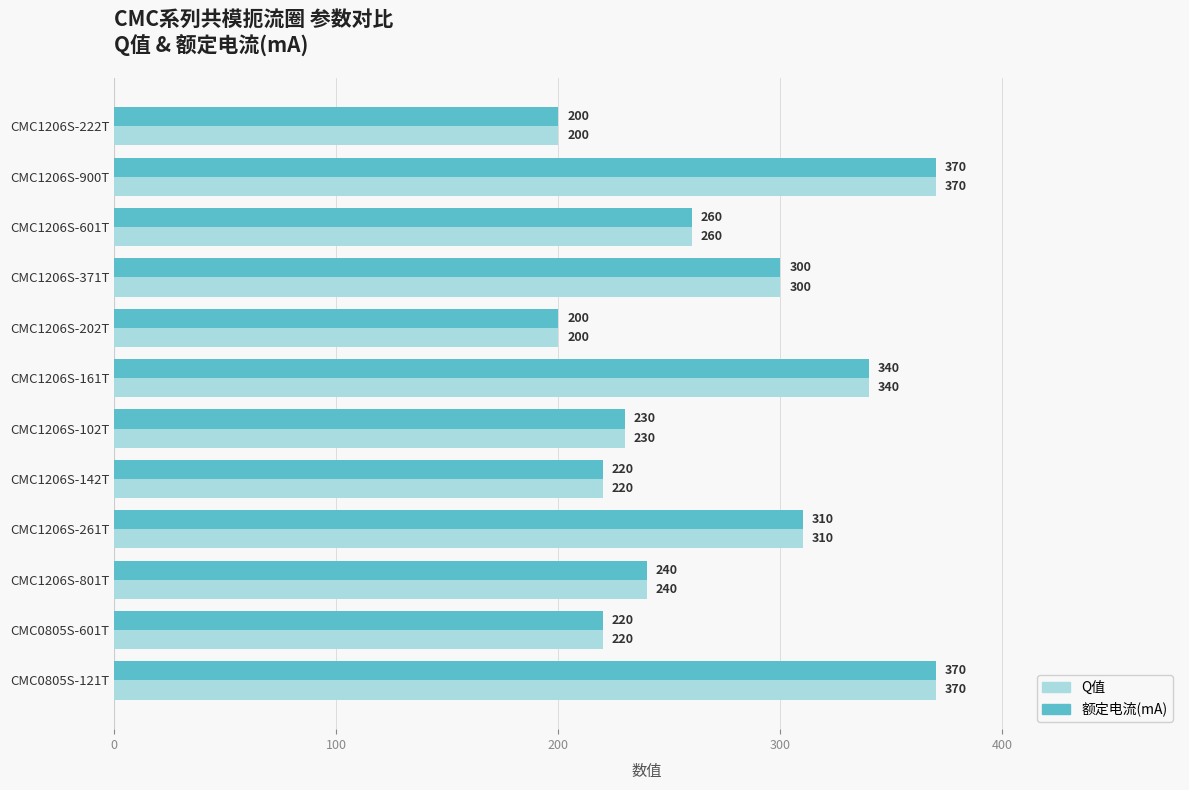

What is the average value of the 额定电流(mA) series?

272